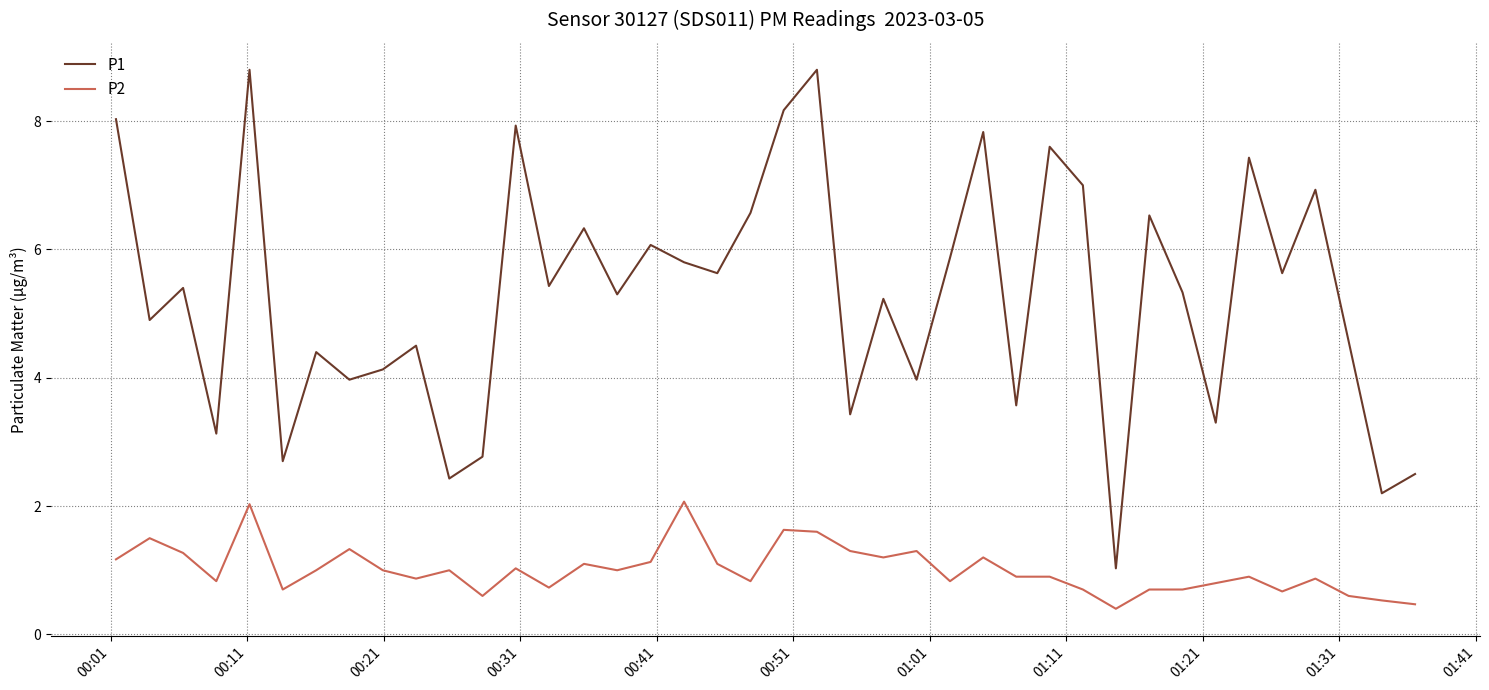

True or false: P2 and P1 intersect in this chart.

False